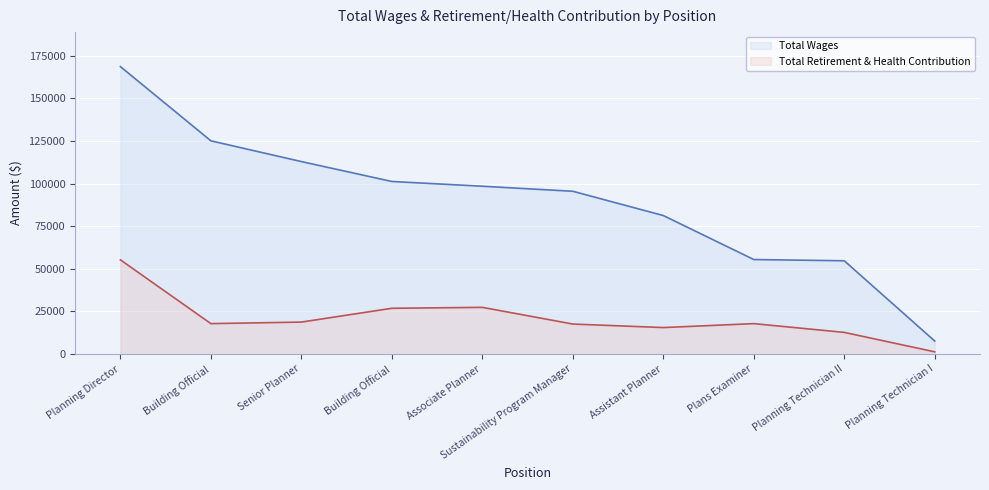

What is the difference between the highest and lowest values at Assistant Planner?

65725